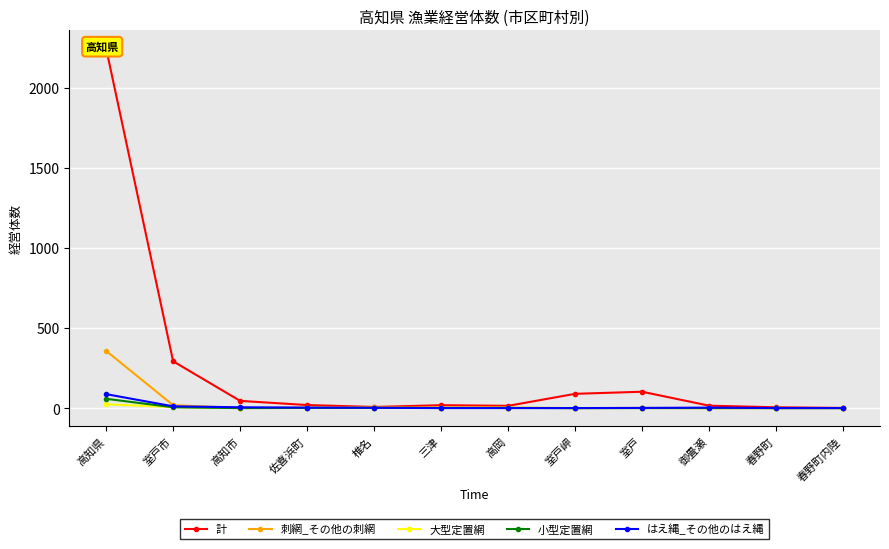

The 大型定置網 series shows 43 at 高知県. True or false?

False